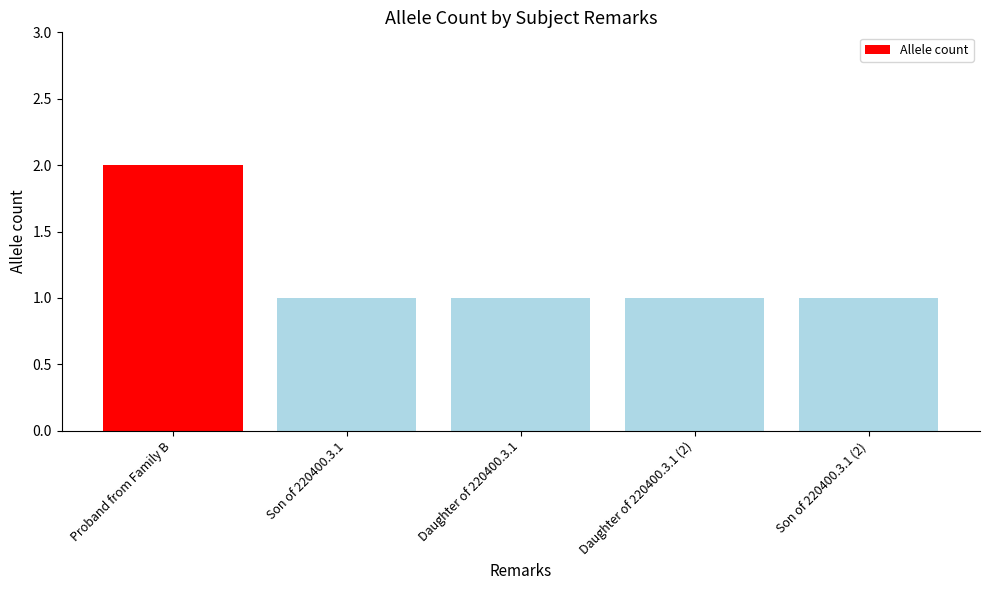

The chart shows a value of 0 at Son of 220400.3.1 (2). True or false?

False